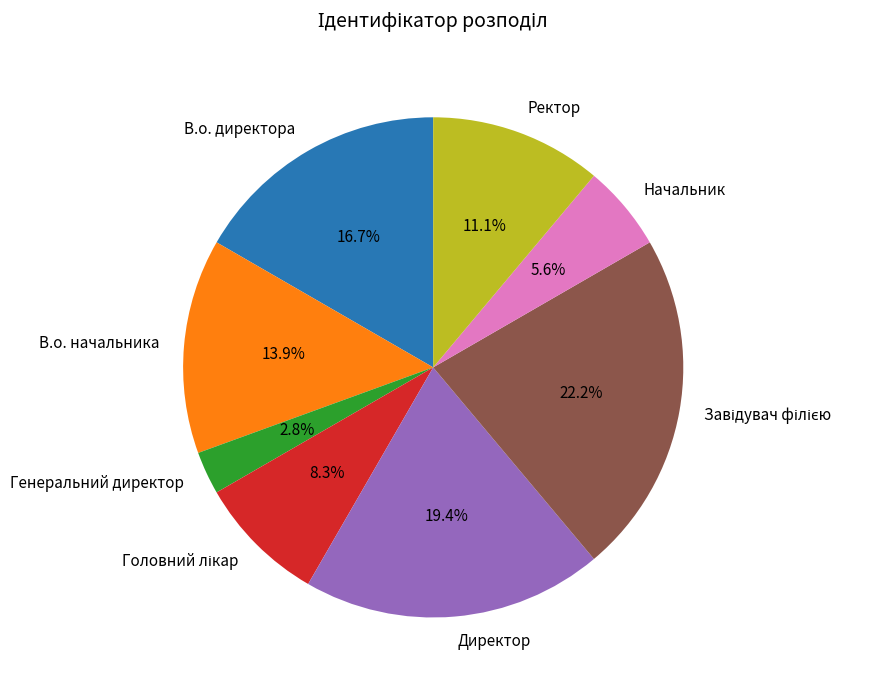

What percentage is NOT represented by Директор?

80.6%